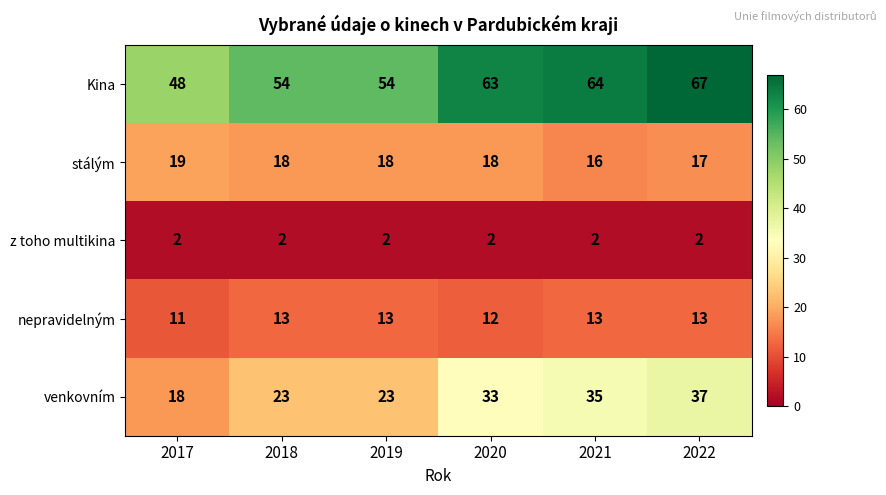

Count the number of data series in this chart.

5